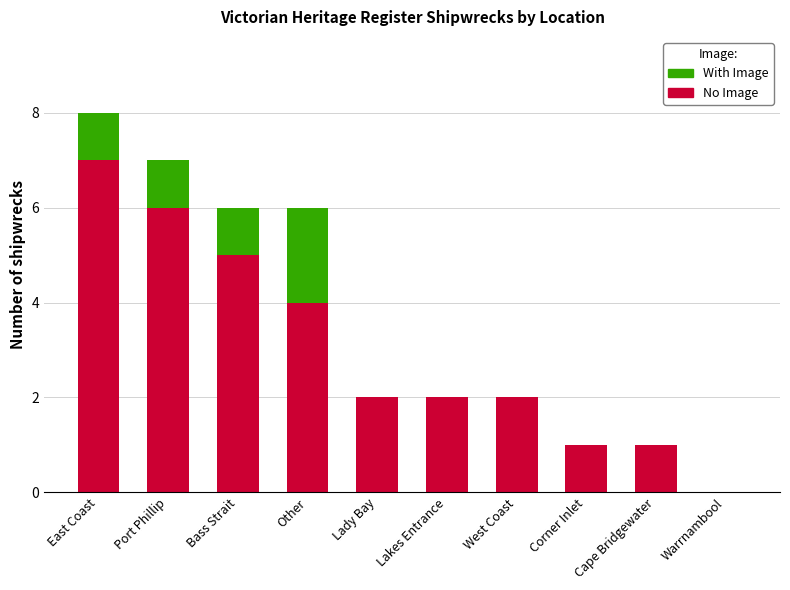

True or false: No Image has a value of 4 at Other.

True